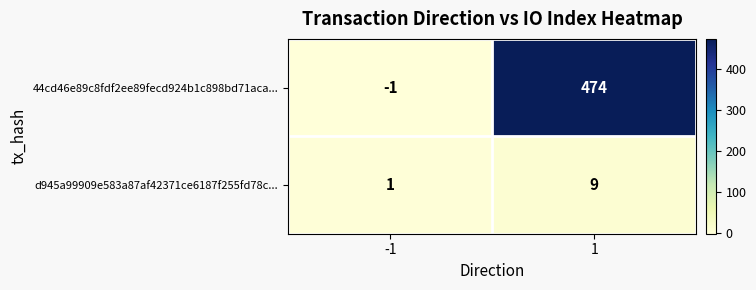

What is the spread (max minus min) of values at 1?

465